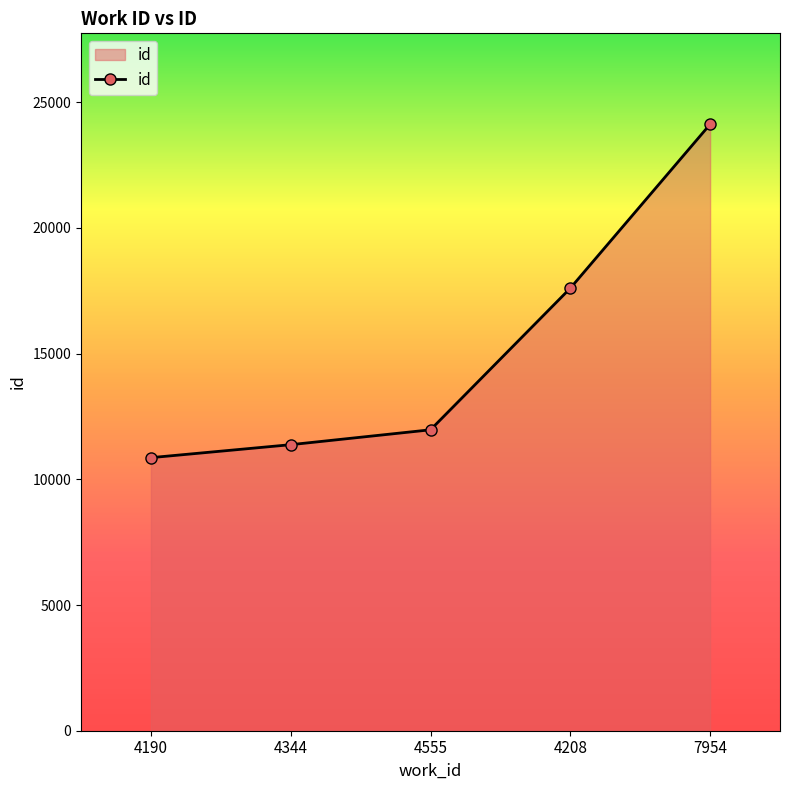

How many lines are shown in the chart?

1